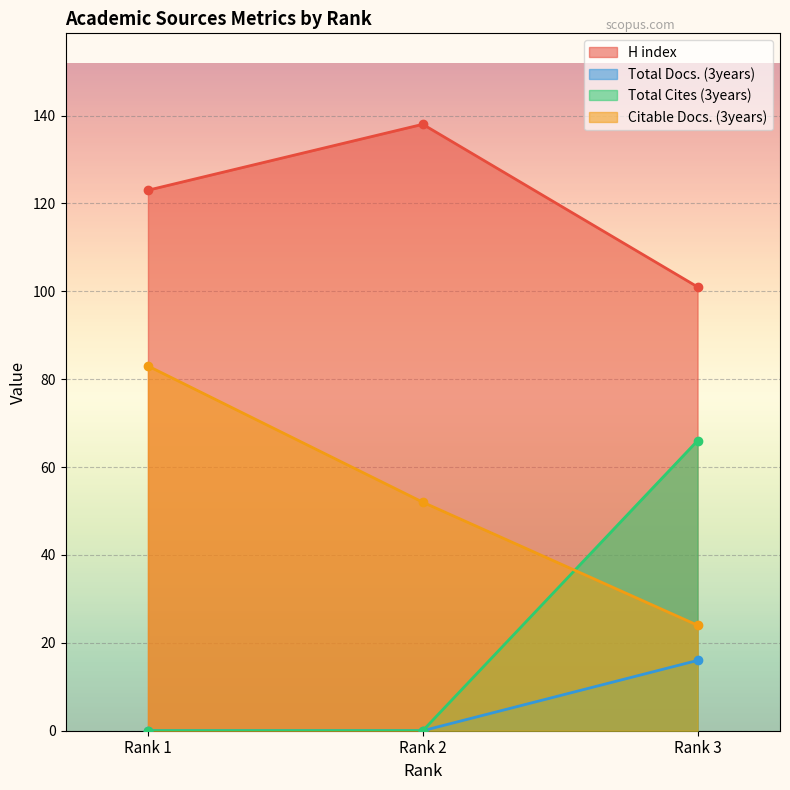

What is the difference between the Total Cites (3years) values at Rank 3 and Rank 1?

66